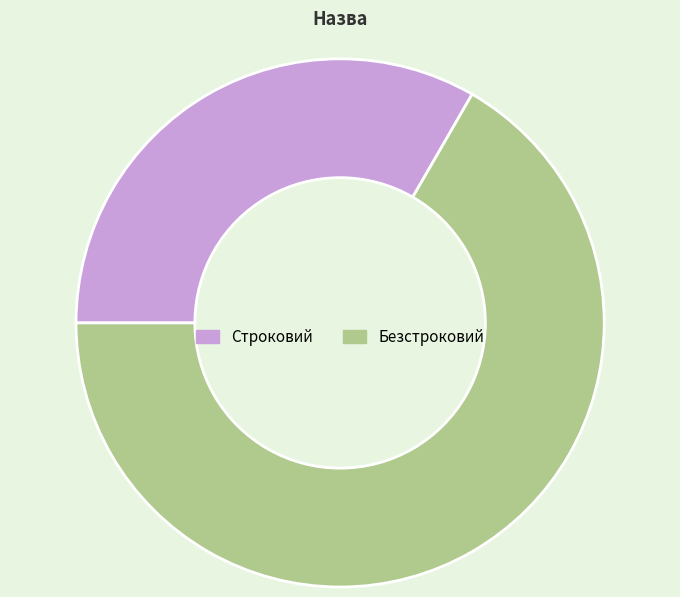

Which category has the biggest portion of the pie?

Безстроковий